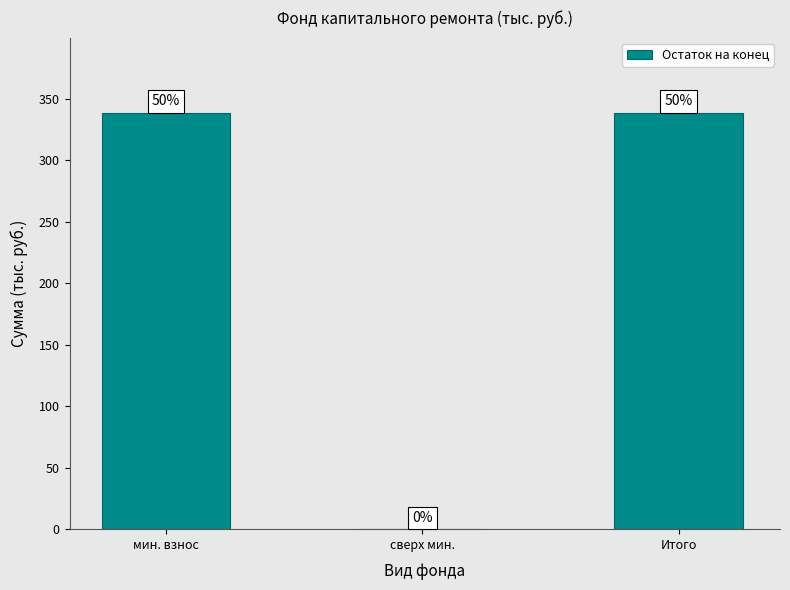

List the labels in order of value, largest first.

мин. взнос, Итого, сверх мин.